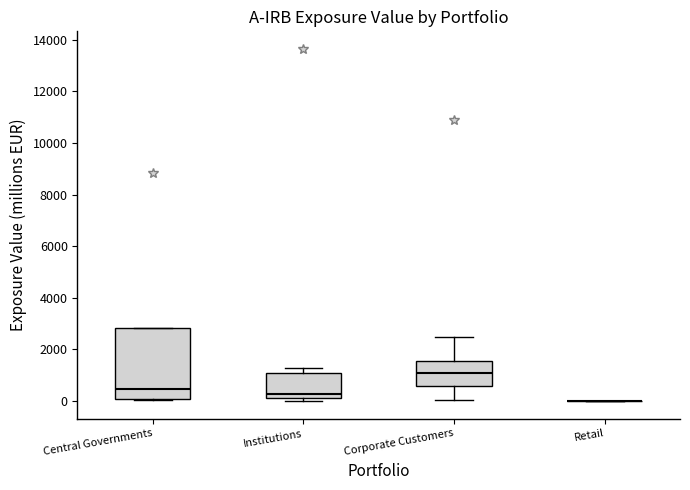

Reading left to right, transcribe this box plot: for each box, give where its median line is, the range the box spans, and where its two whiskers end, as read against the y-axis. The values are not printed on the chart, so give them approximately, as read against the axis.

Central Governments: median 400, box 0 to 2800, whiskers 0 to 2800
Institutions: median 200, box 0 to 1000, whiskers 0 (just below the box's lower edge) to 1200
Corporate Customers: median 1000, box 600 to 1600, whiskers 0 to 2600
Retail: box collapsed to a line at 0, whiskers 0 to 0